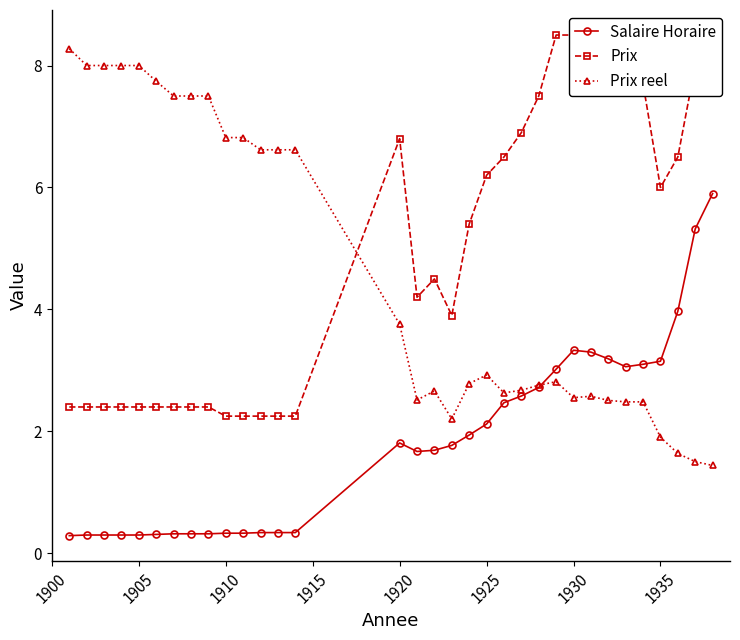

Is this an area chart (filled region under the line)?

No